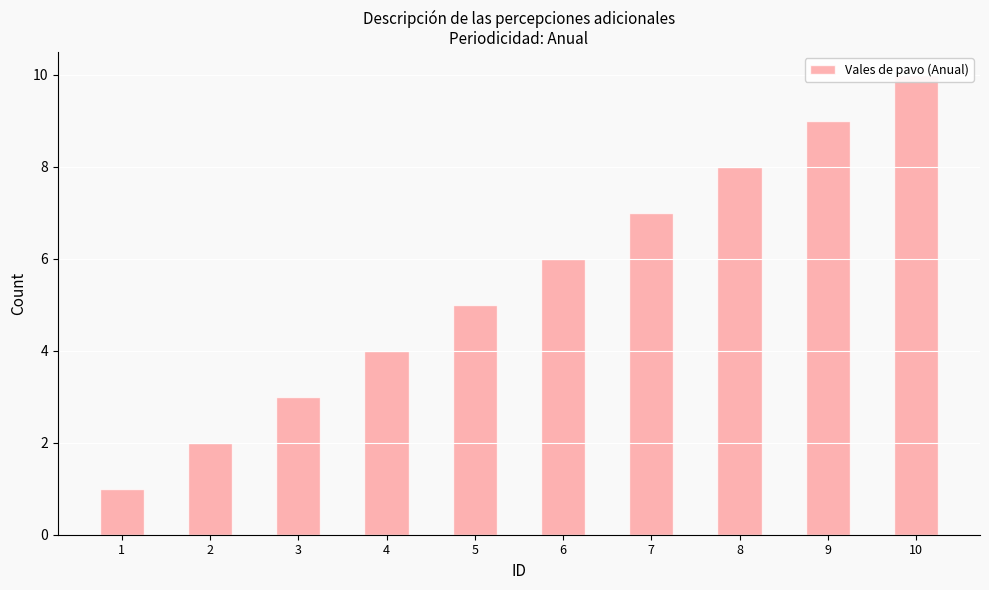

Reading left to right, what are all the values shown in this chart?

1	2	3	4	5	6	7	8	9	10